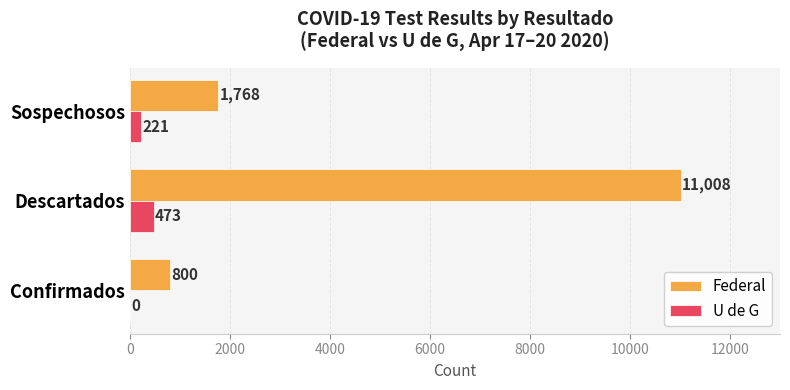

Is the value of U de G at Descartados greater than the value of Federal at Confirmados?

No